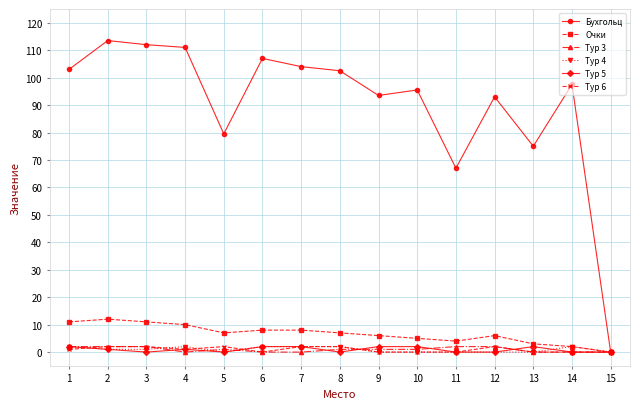

How many series are shown in this chart?

6